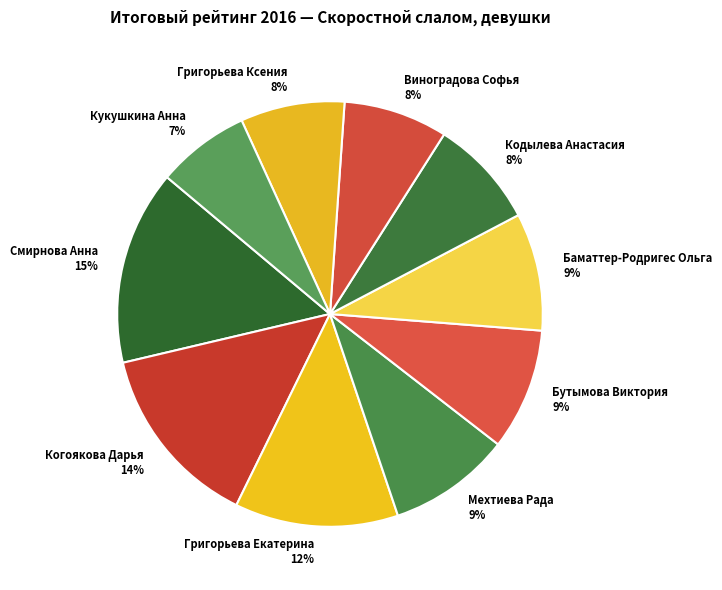

To the nearest percent, what is the combined percentage of Виноградова Софья and Григорьева Екатерина?

20%